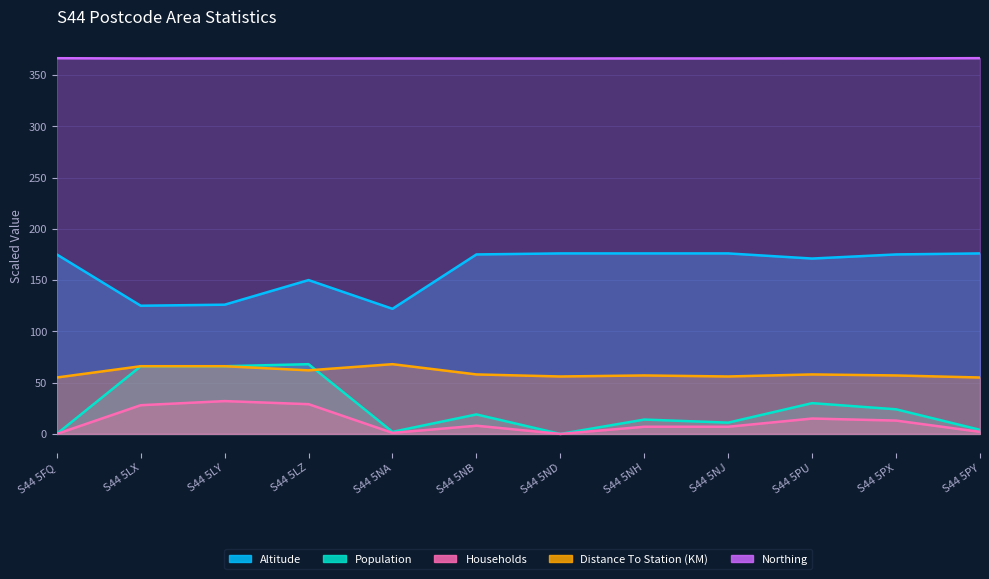

How many interior local valleys does the Population series have?

3